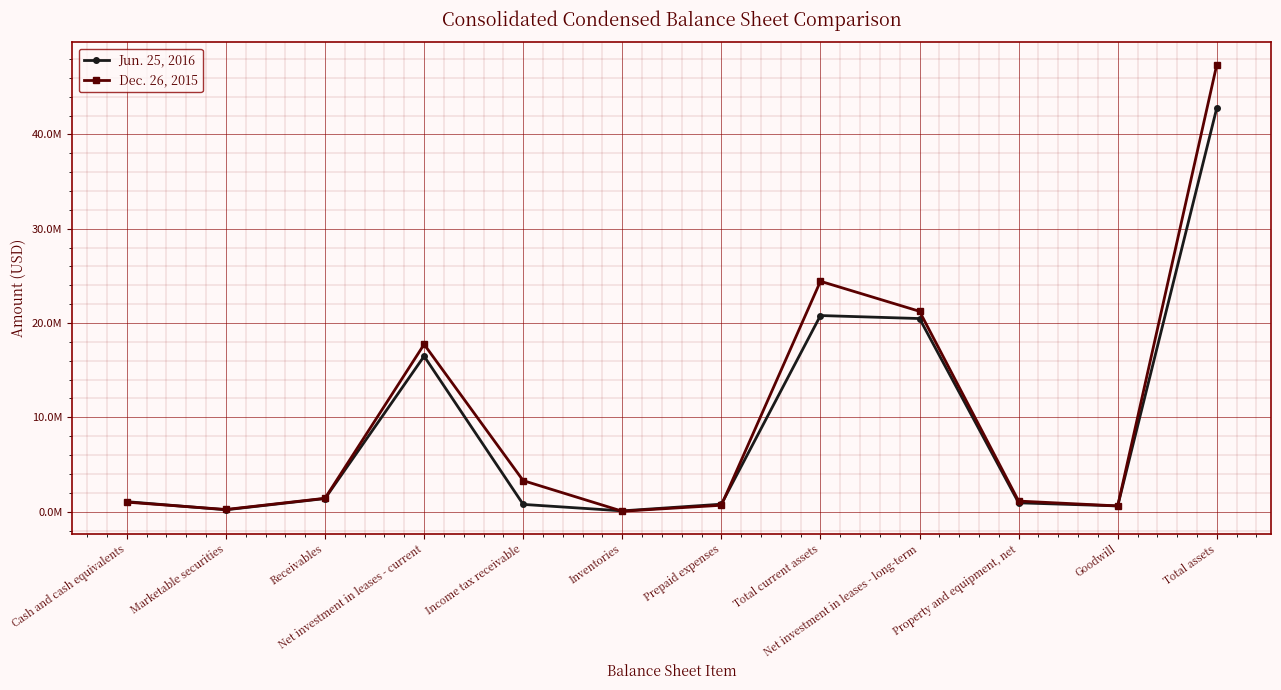

At which label is Jun. 25, 2016 closest to 21449500?

Total current assets